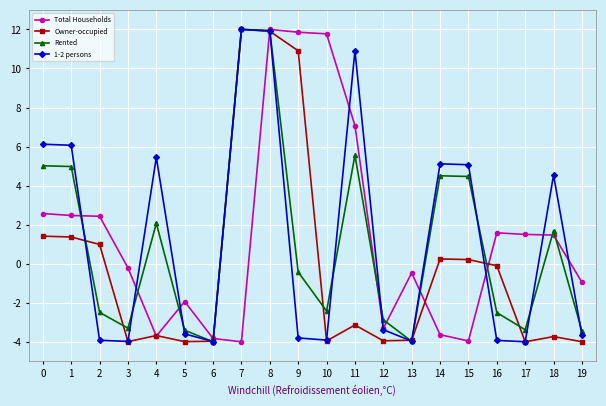

At which category is the sum across all series the highest?

8